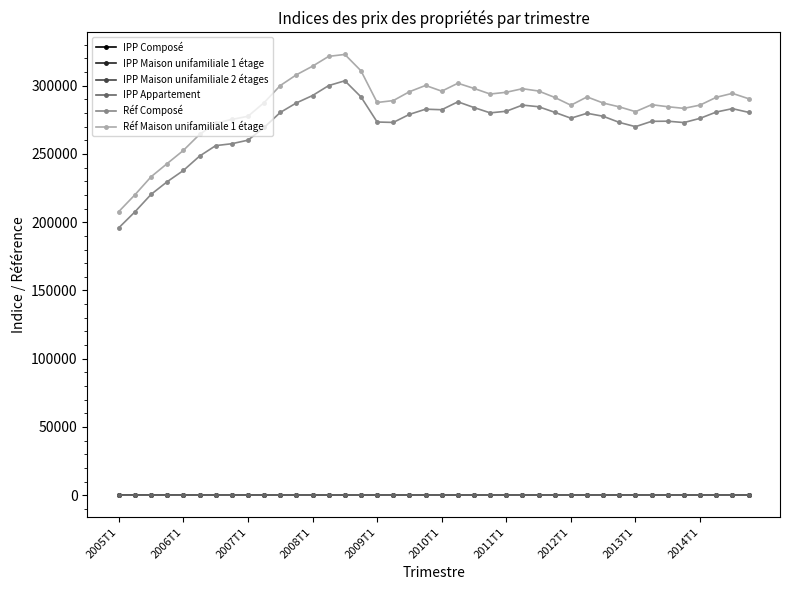

What is the highest value of the Réf Composé series?

303600.0